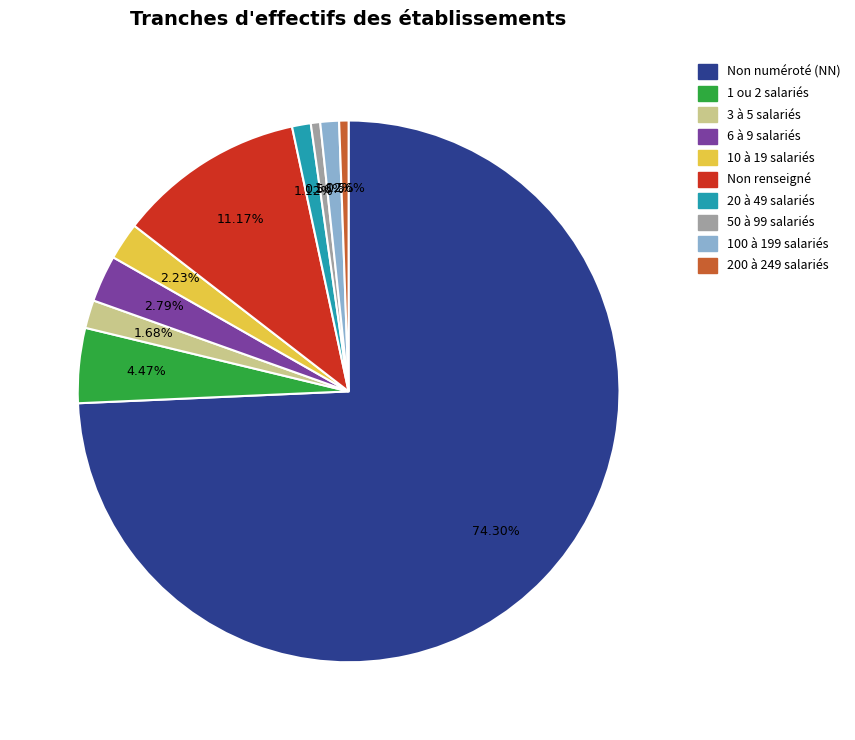

Is there a majority slice in this chart?

Yes